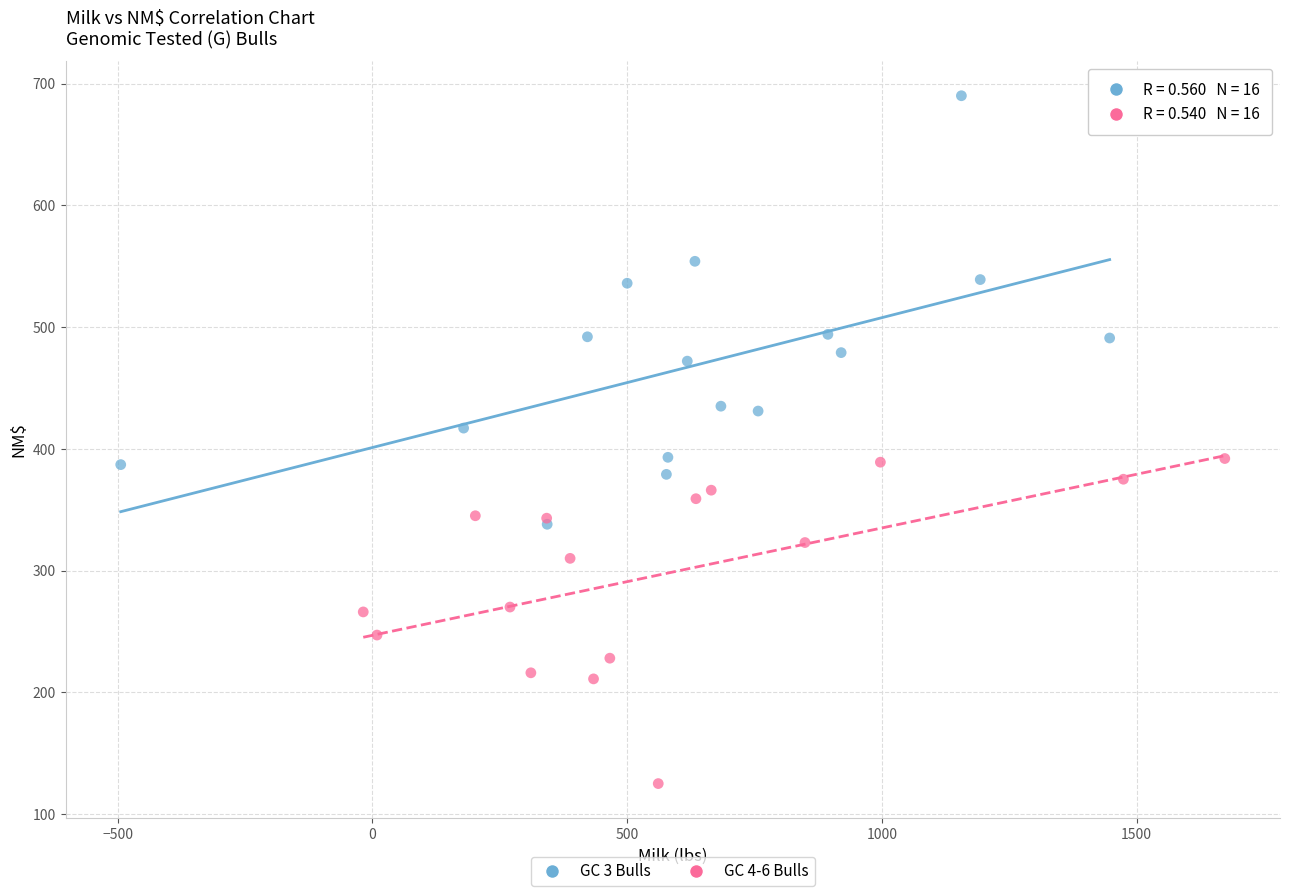

What are all the series names shown in the legend?

GC 3 Bulls, GC 4-6 Bulls